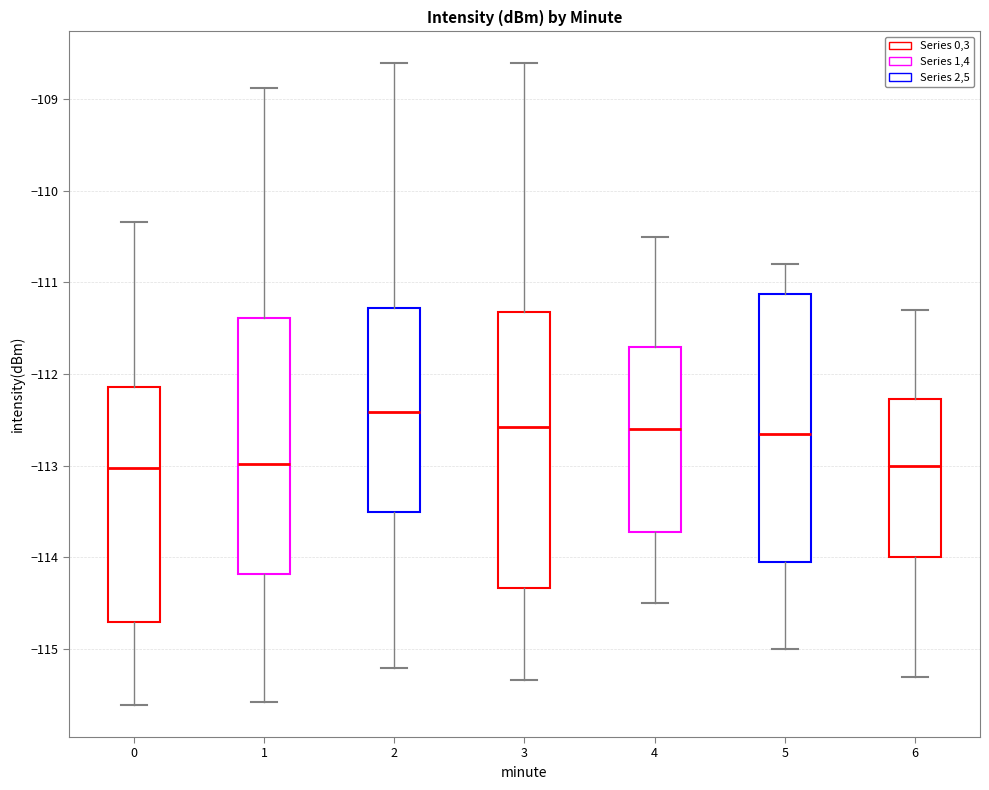

Where does the median line of the box at x = 6 sit on the y-axis? The values are not printed on the chart, so give them approximately, as read against the axis.

-113.0